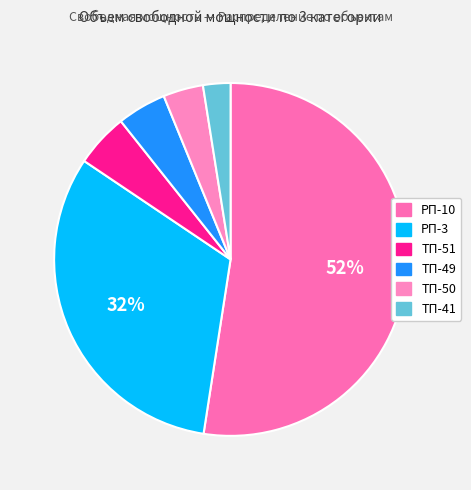

To the nearest percent, what portion does РП-10 represent?

52%